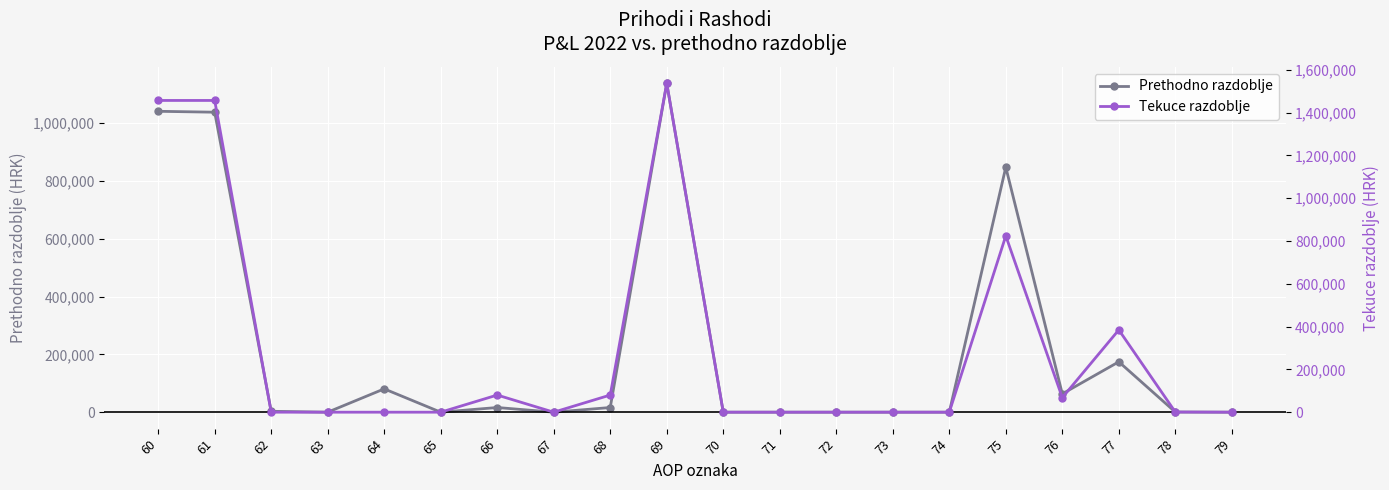

Which series has the largest range (max minus min)?

Tekuce razdoblje